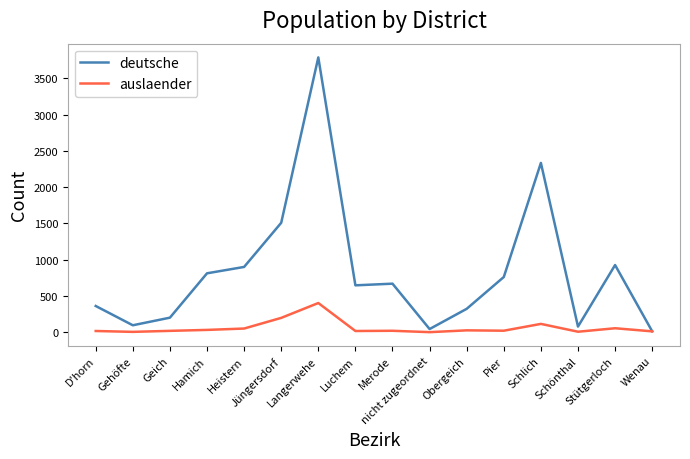

What is the difference between the maximum and second lowest values in the deutsche series?

3748